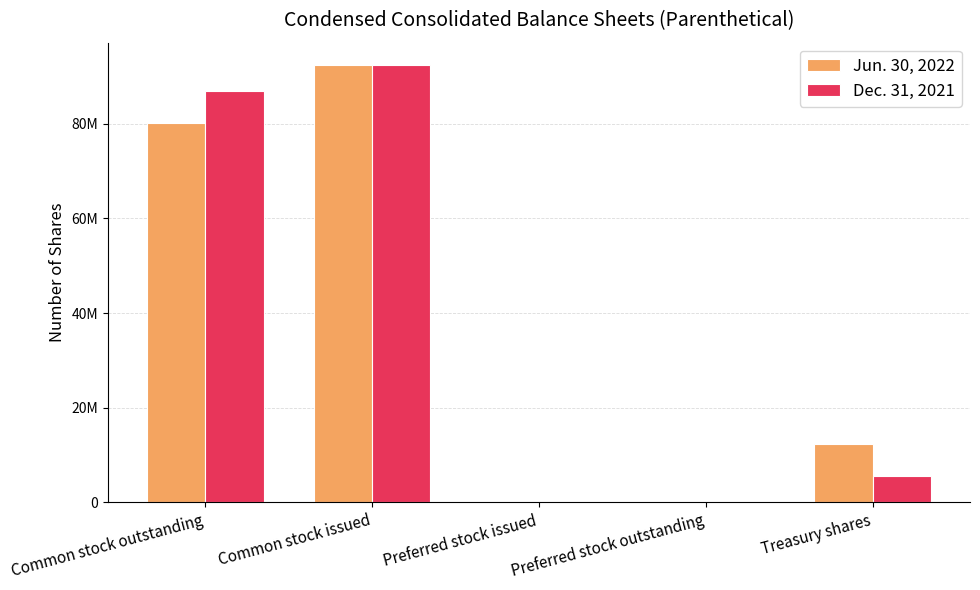

What position from the left is Treasury shares?

5